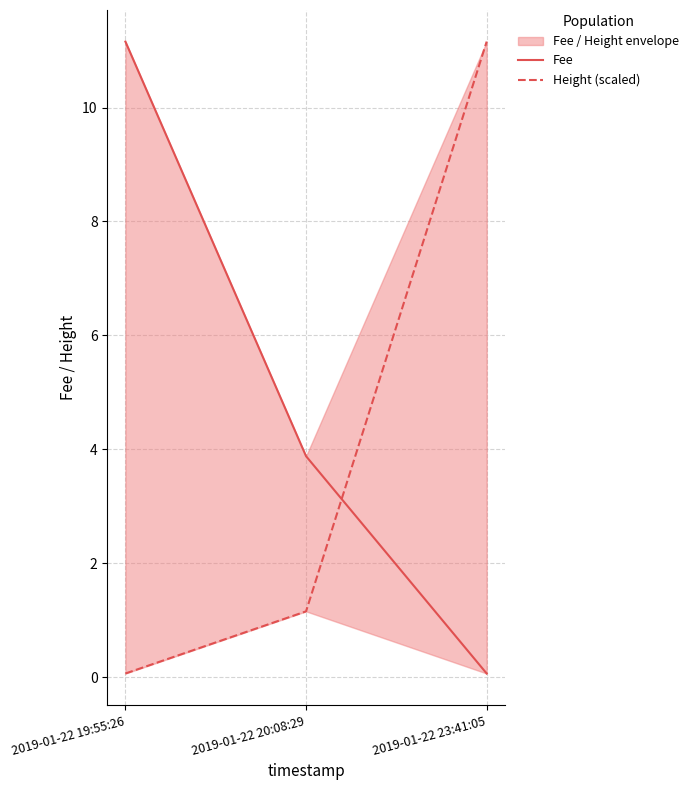

At which category does the chart reach its peak across all series?

2019-01-22 19:55:26